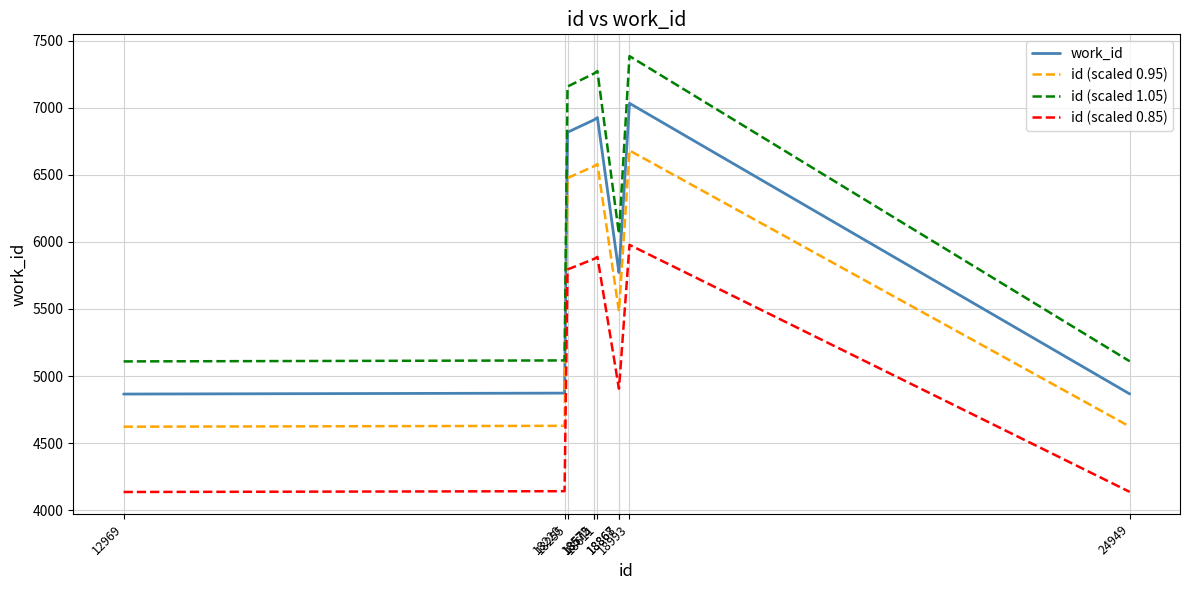

True or false: id (scaled 1.05) and id (scaled 0.95) cross at least once.

False